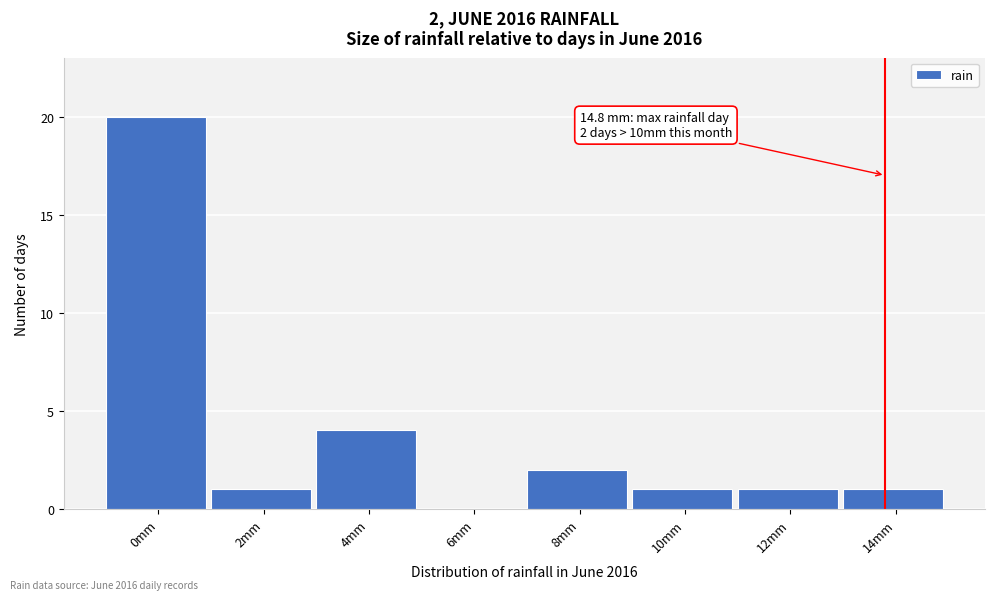

Reading left to right, extract all data points from this chart.

0mm=20	2mm=1	4mm=4	6mm=0	8mm=2	10mm=1	12mm=1	14mm=1